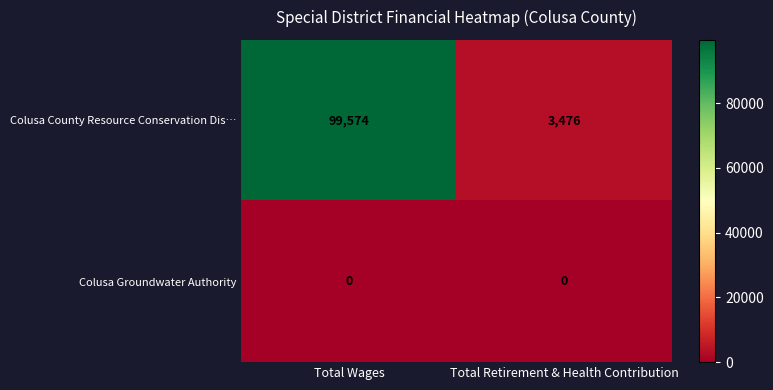

Reading left to right, extract all data points from this chart.

Colusa County Resource Conservation Dis…: Total Wages=99574	Total Retirement & Health Contribution=3476
Colusa Groundwater Authority: Total Wages=0	Total Retirement & Health Contribution=0